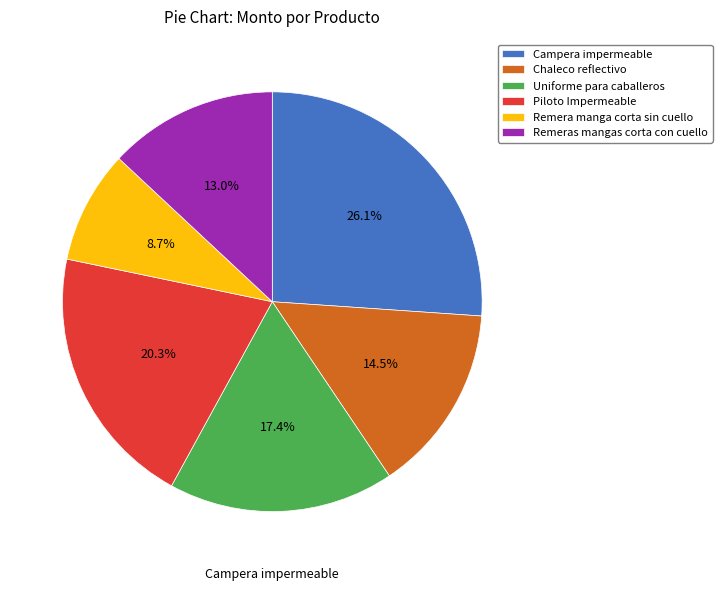

What is the largest slice in the pie chart?

Campera impermeable